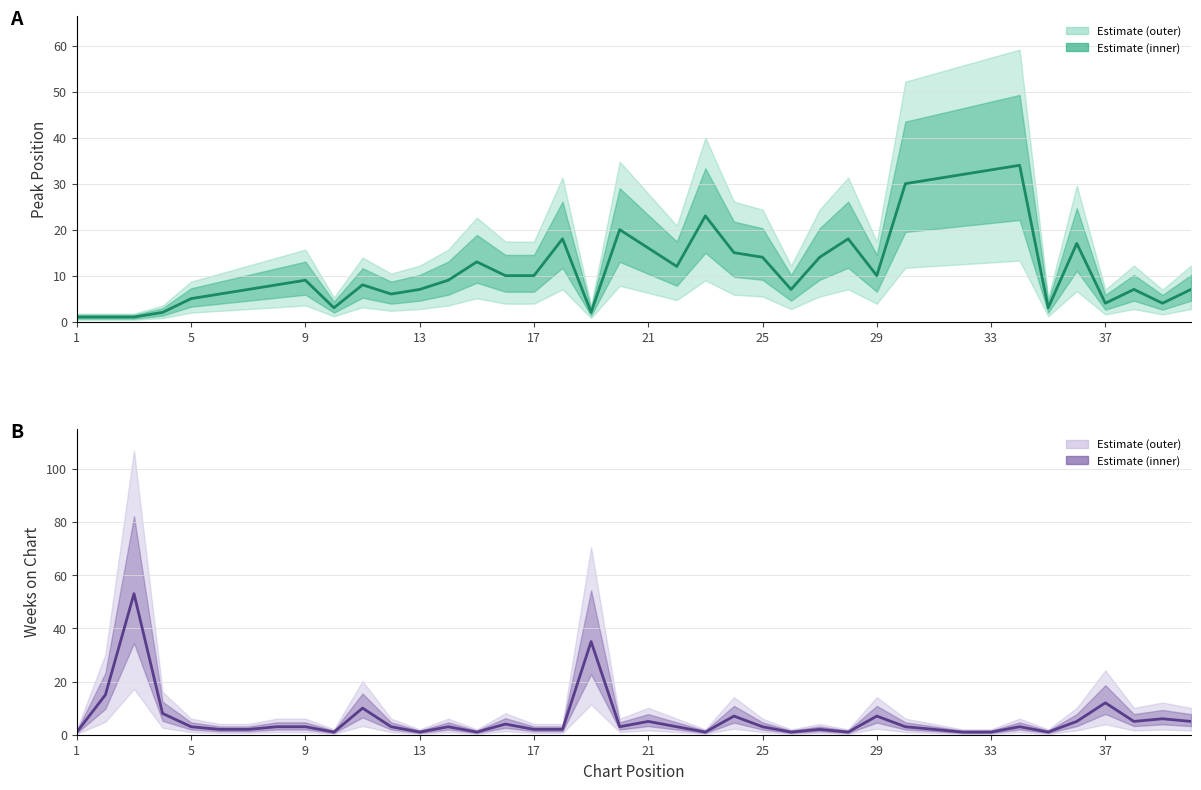

At how many categories does at least one series exceed 32?

4